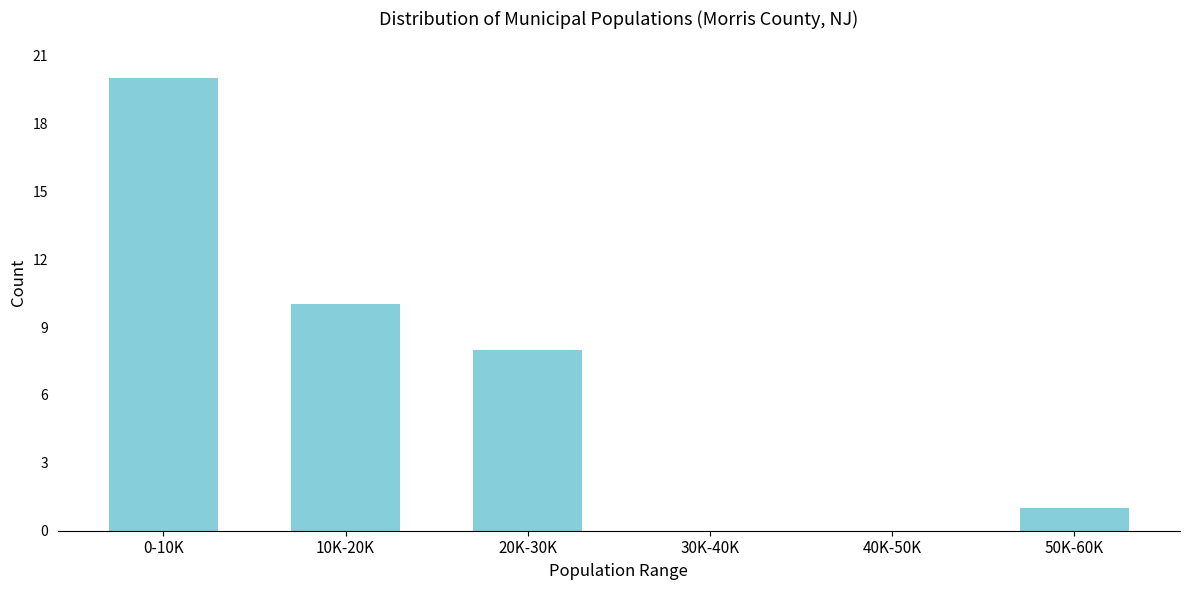

Reading right to left, extract all data points from this chart.

50K-60K=1	40K-50K=0	30K-40K=0	20K-30K=8	10K-20K=10	0-10K=20